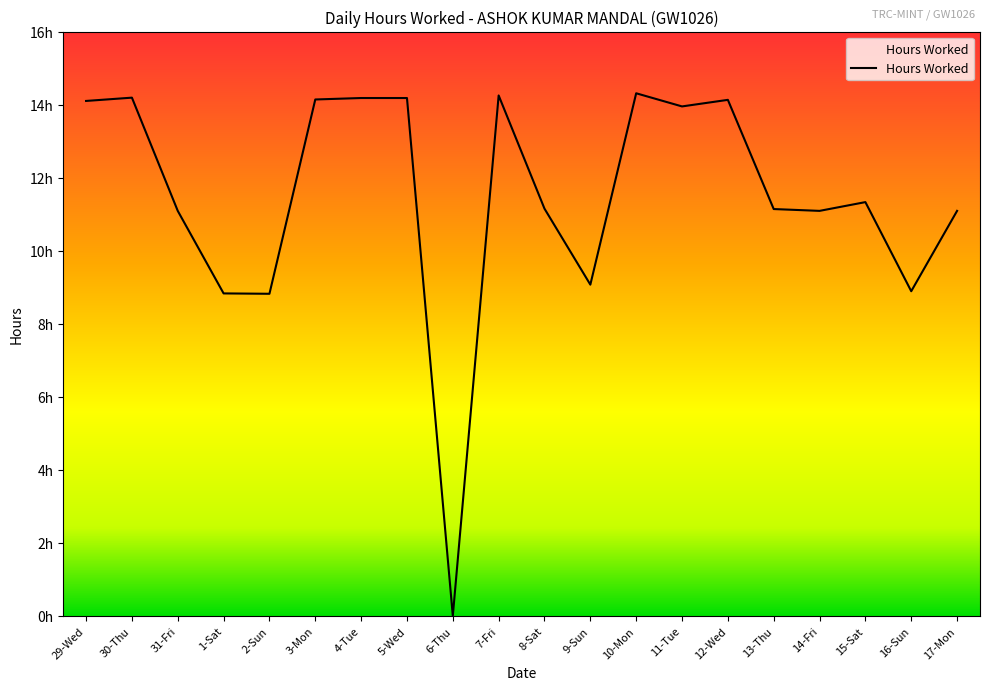

At which label is the value closest to 7?

2-Sun